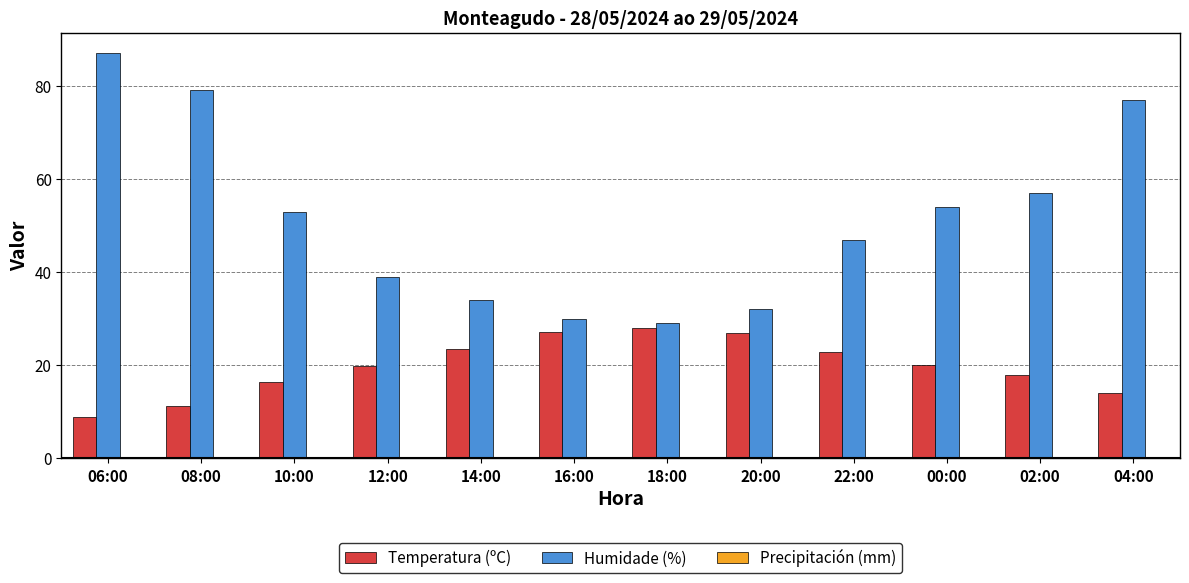

What is the maximum value shown in the chart?

87.0